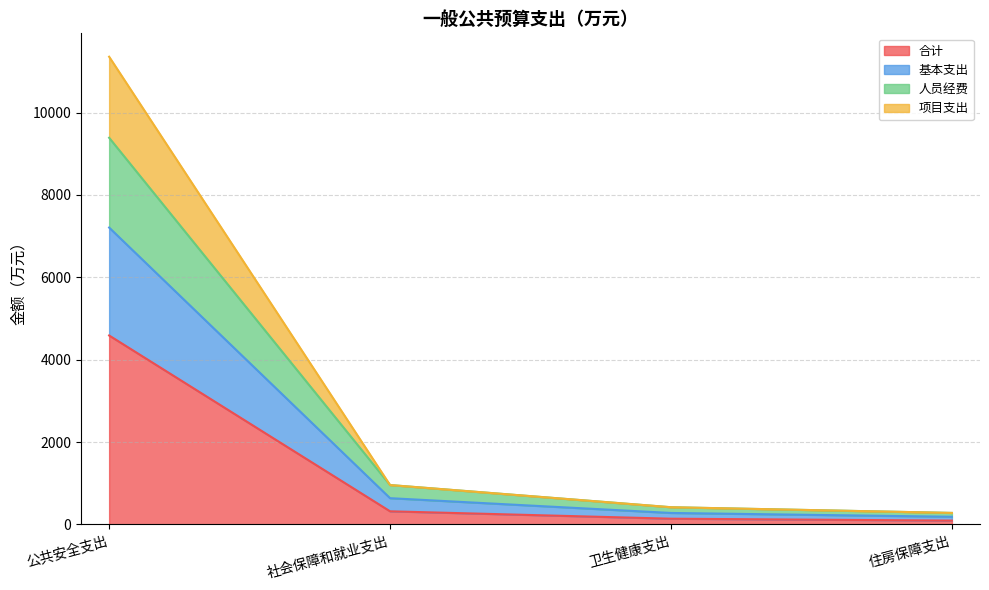

What is the maximum value for 合计?

4588.0